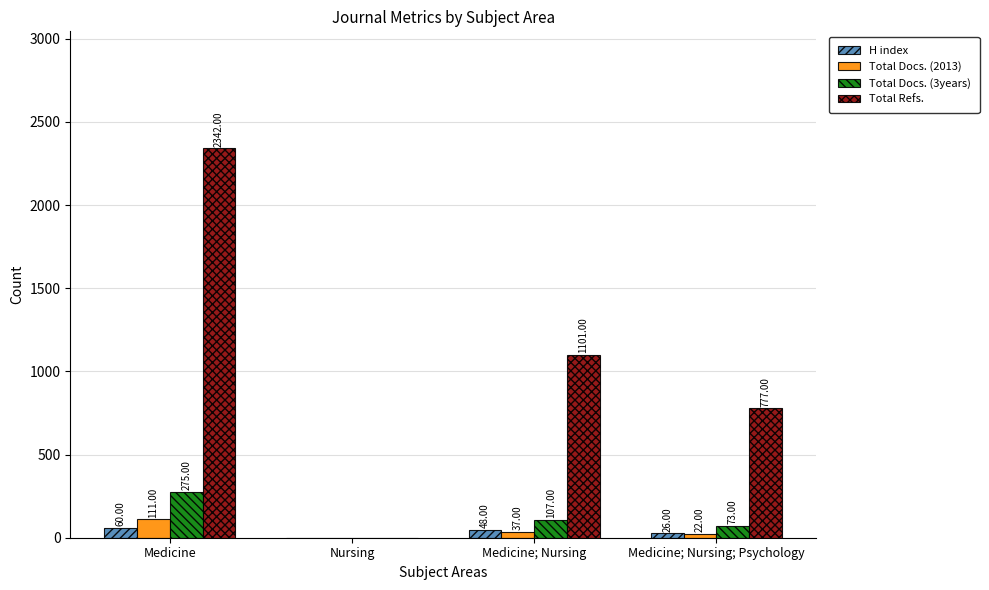

Which series changed the most between Medicine; Nursing and Medicine; Nursing; Psychology?

Total Refs.